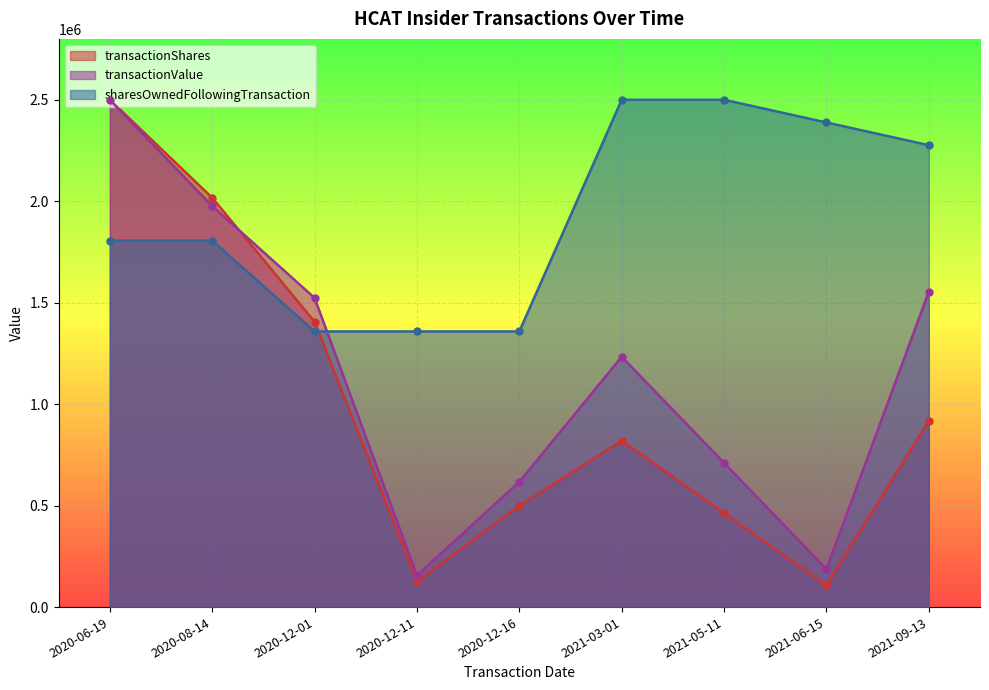

How many lines are shown in the chart?

3